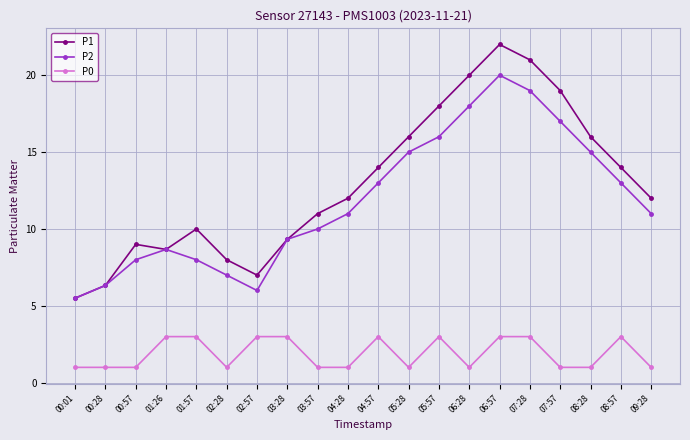

What is the highest value of the P0 series?

3.0